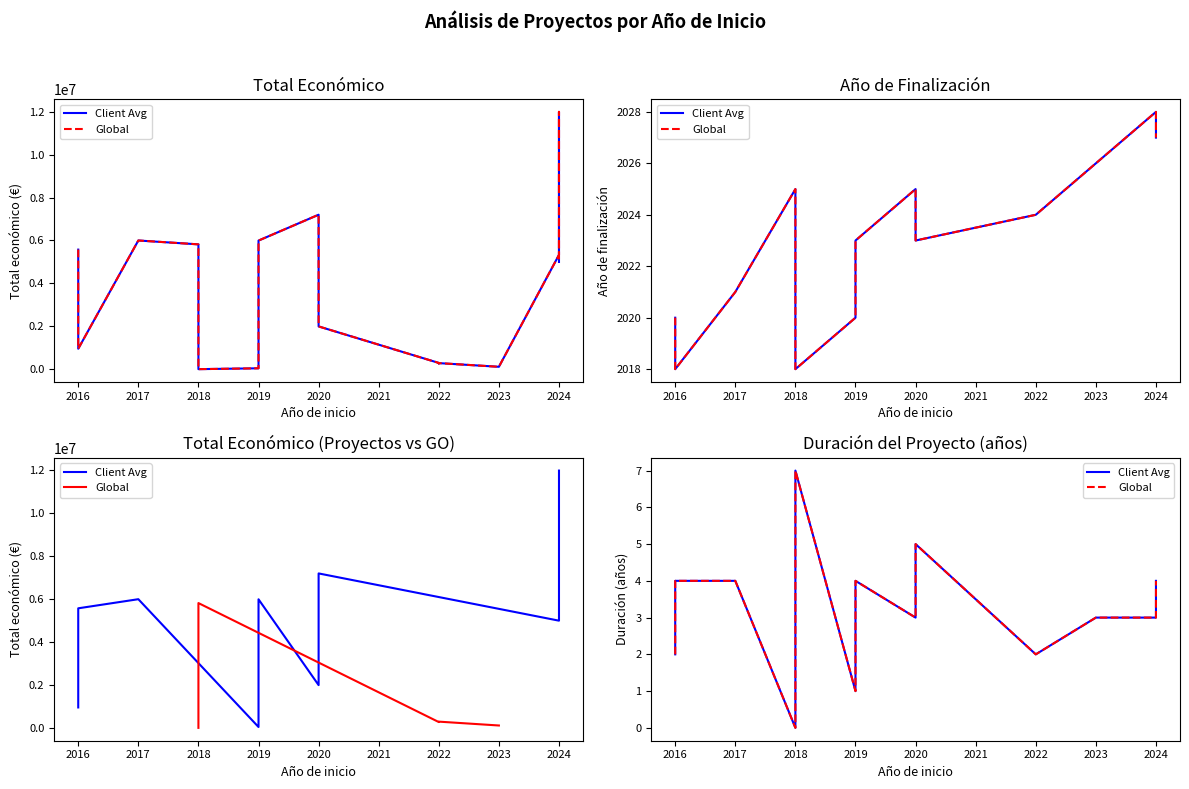

Reading left to right, extract all data points from this chart.

Client Avg: 2	4	4	0	7	1	4	3	5	2	2	2	3	3	4	4
Global: 2	4	4	0	7	1	4	3	5	2	2	2	3	3	4	4